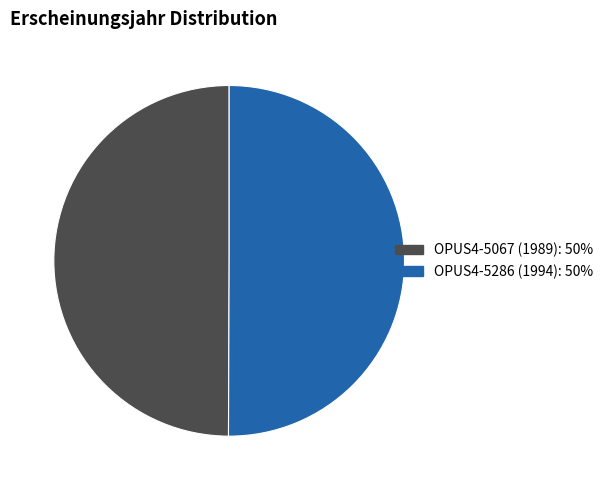

Count the number of slices in the pie.

2